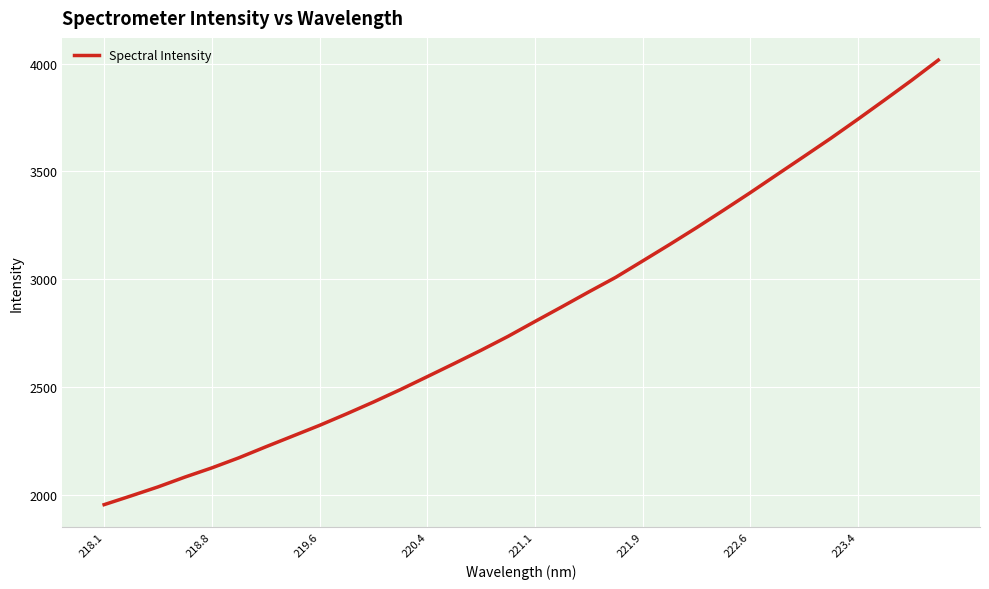

What is the greatest value displayed?

4016.2